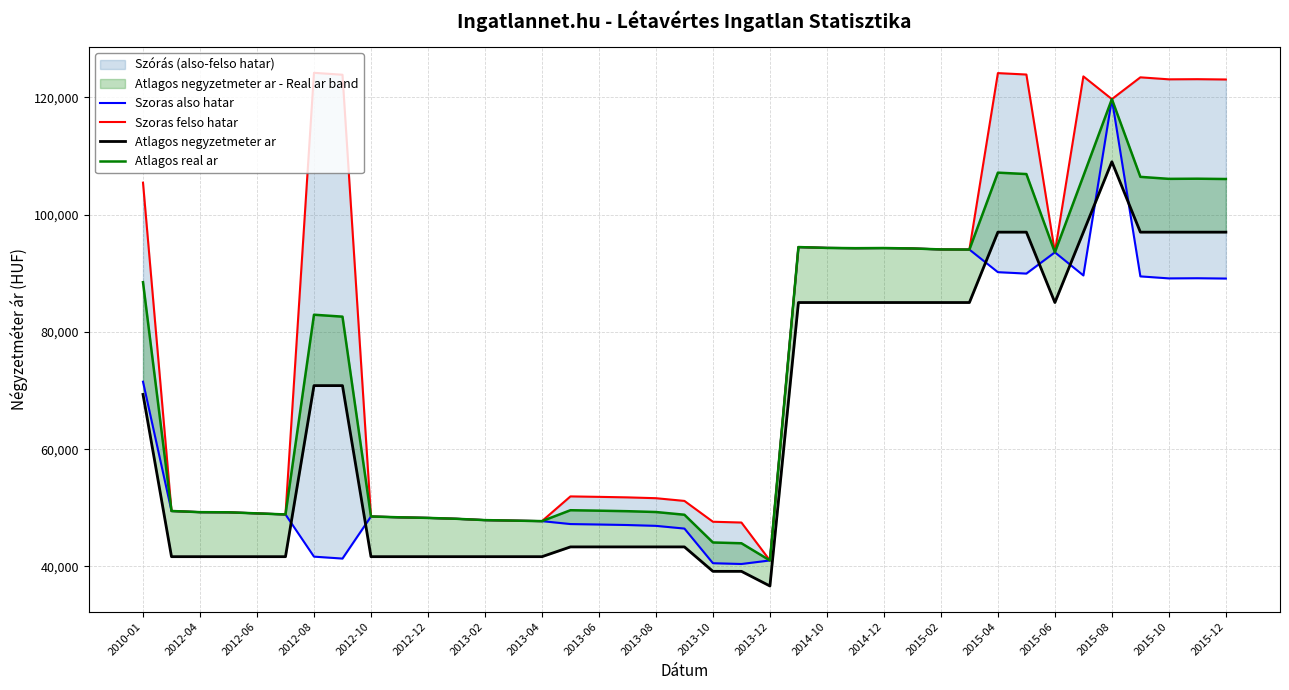

How many data points does each series have?

39